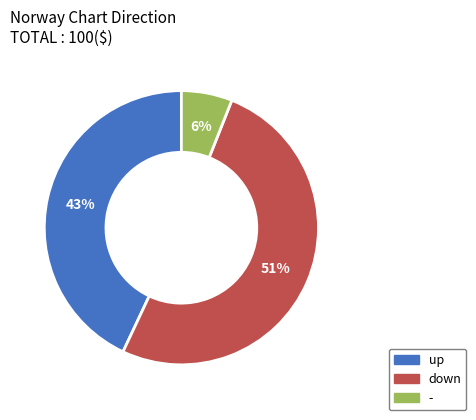

Between - and down, which is larger?

down